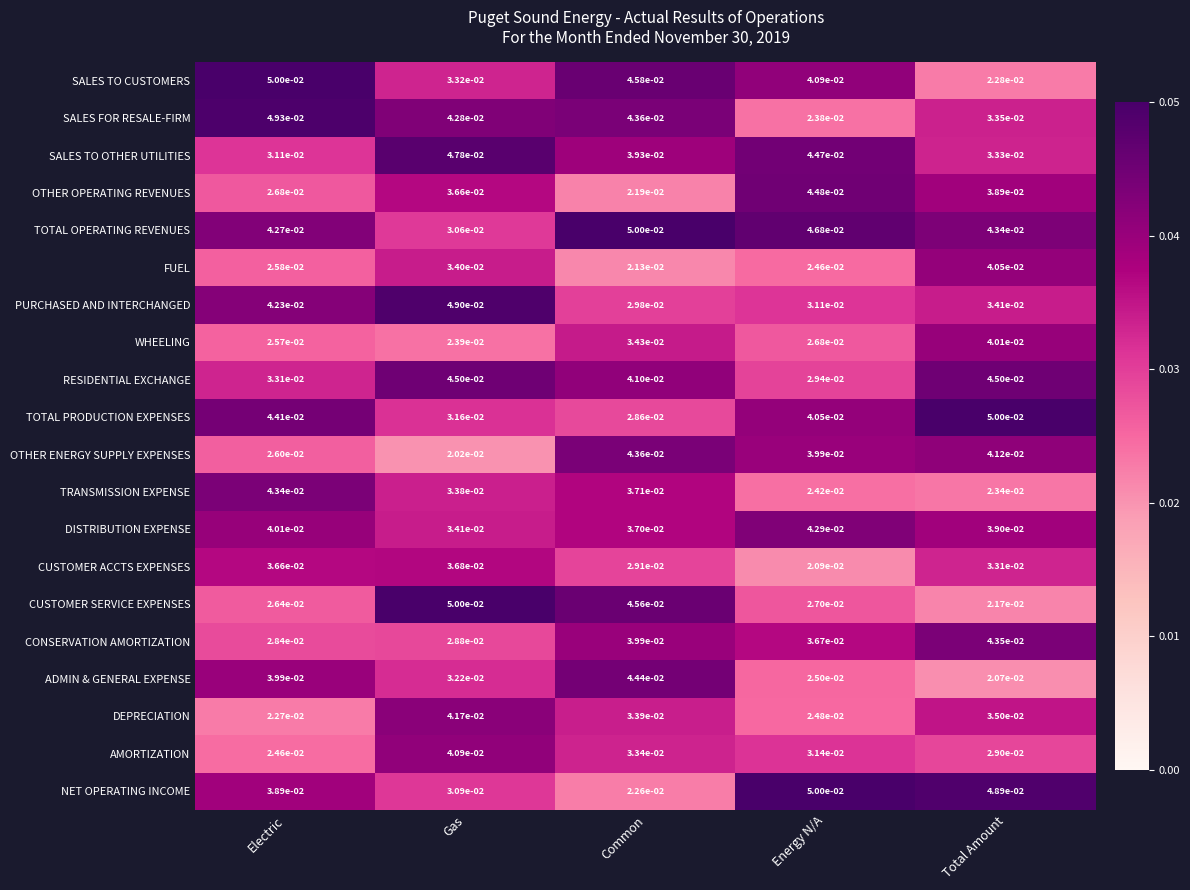

Where is AMORTIZATION nearest to the value 0?

Electric